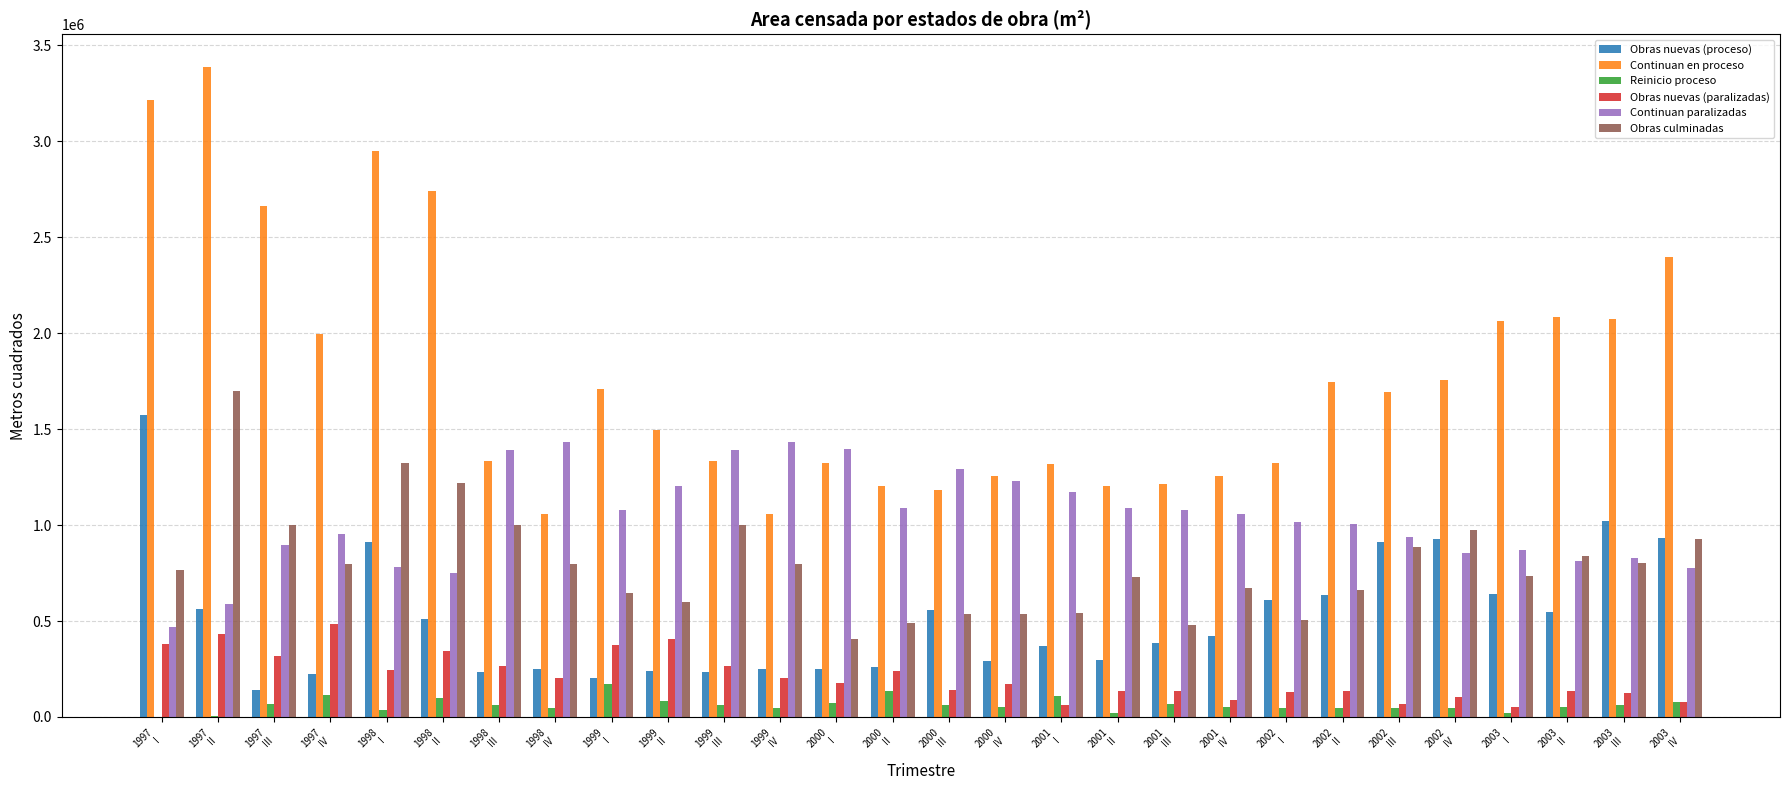

Are the bars horizontal?

No